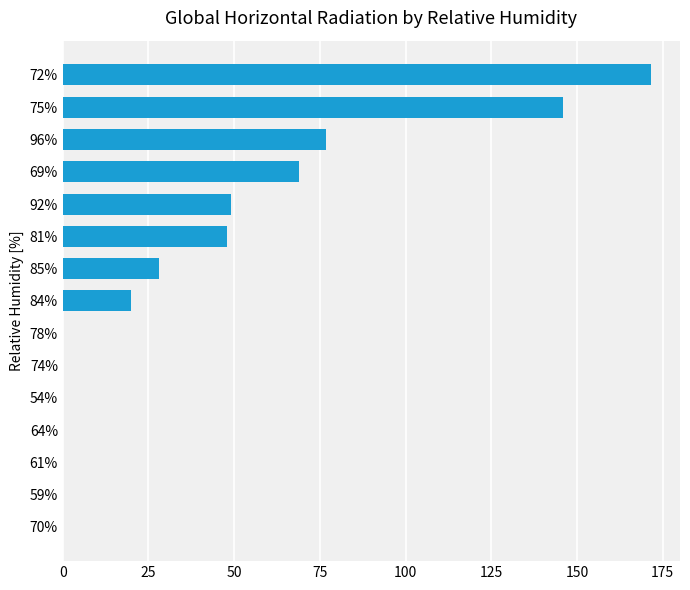

What is the change in value from 61% to 92%?

+49.1